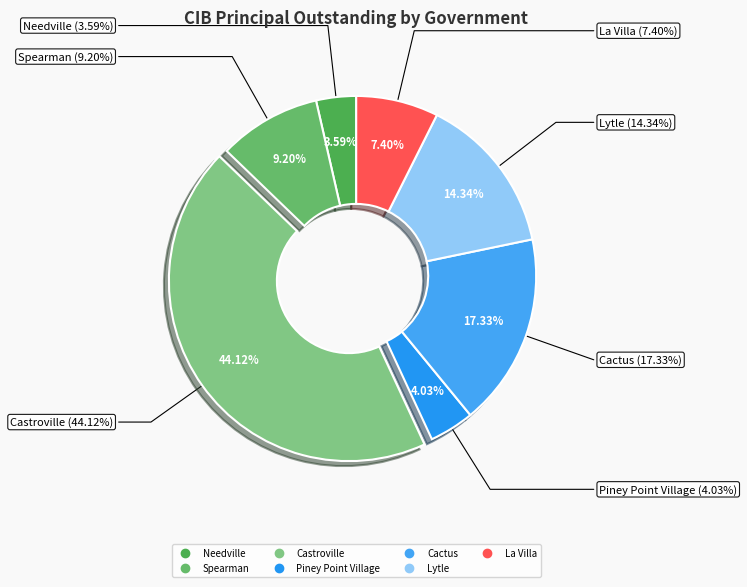

To the nearest percent, what percentage of the pie is La Villa?

7%